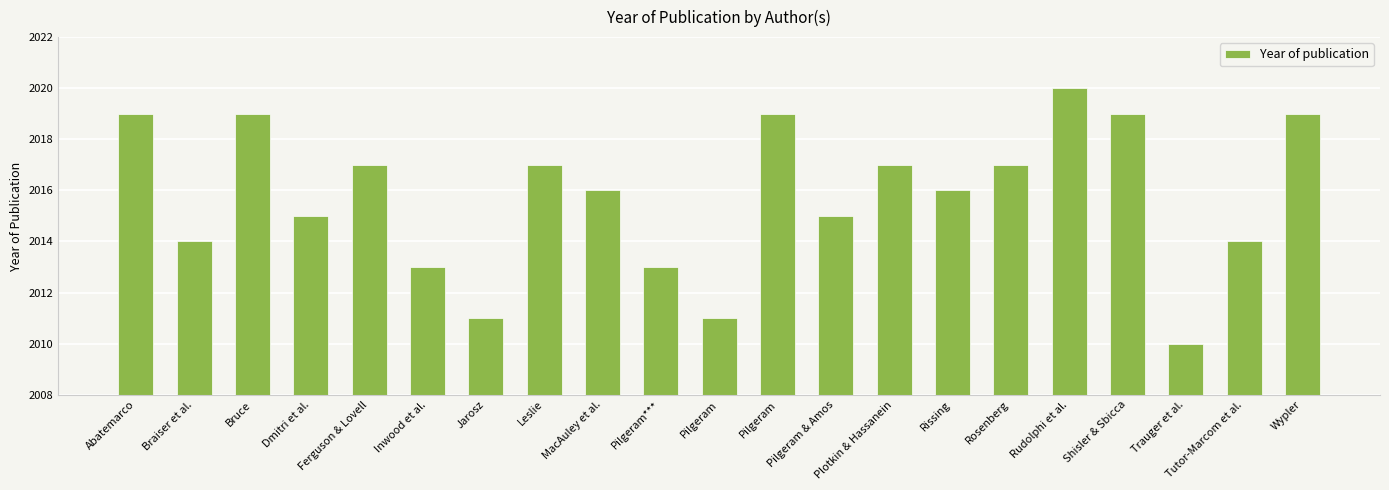

What is the minimum value shown in the chart?

2010